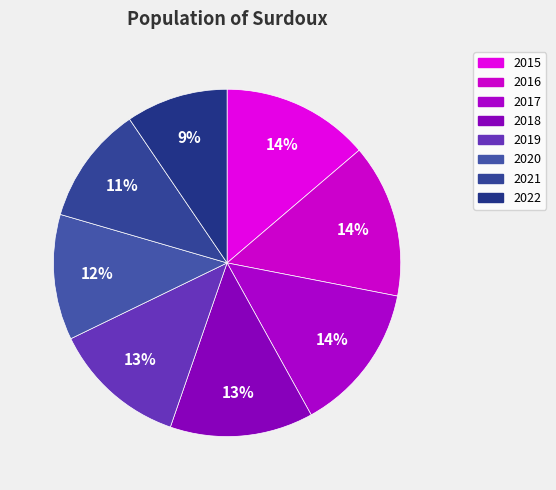

Rank the categories by value from highest to lowest.

2016, 2017, 2015, 2018, 2019, 2020, 2021, 2022